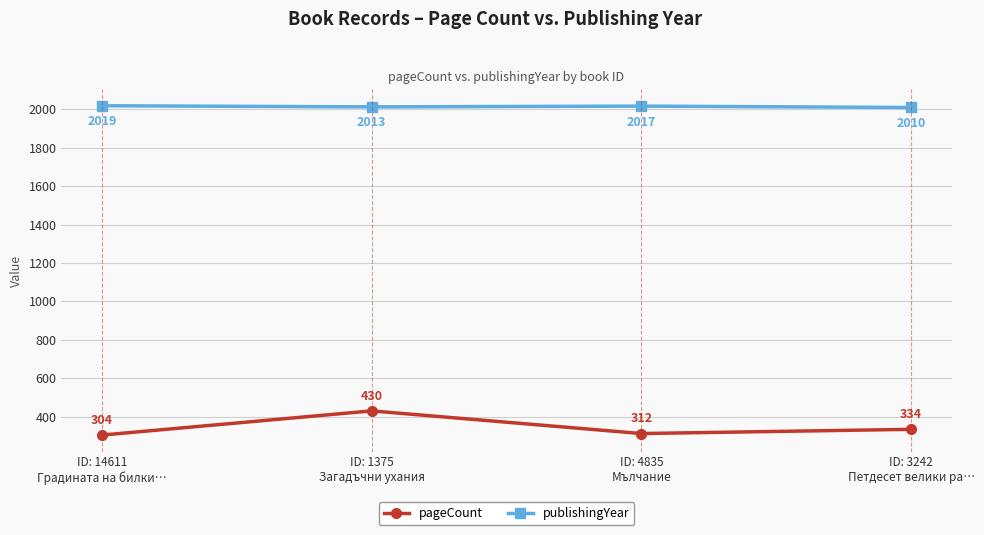

What is the difference between the maximum and minimum values in the pageCount series?

126